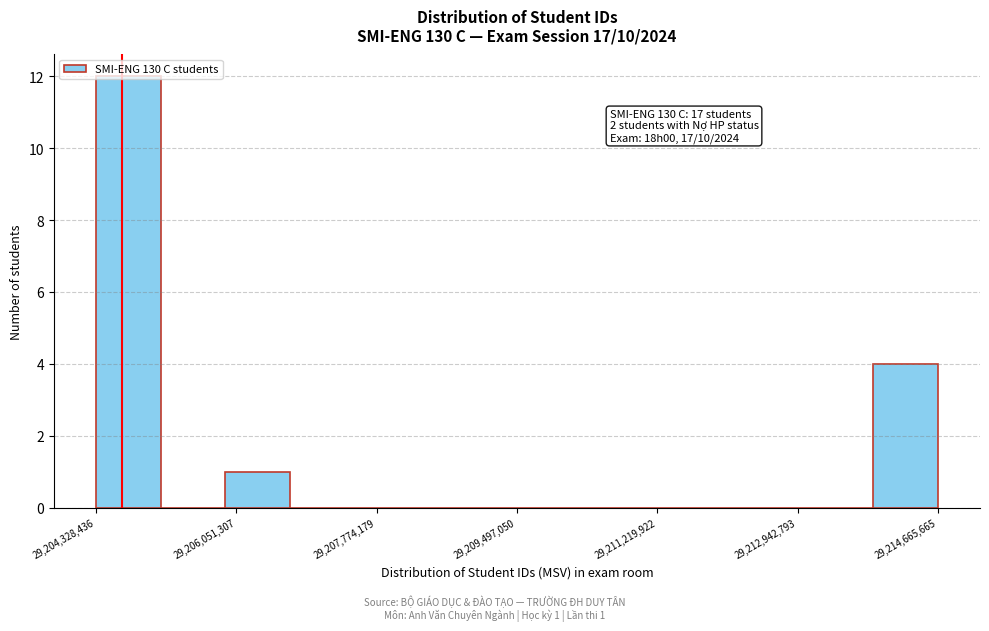

Read against the x-axis, roughly where is the centre of the tallest bar?

29204800000